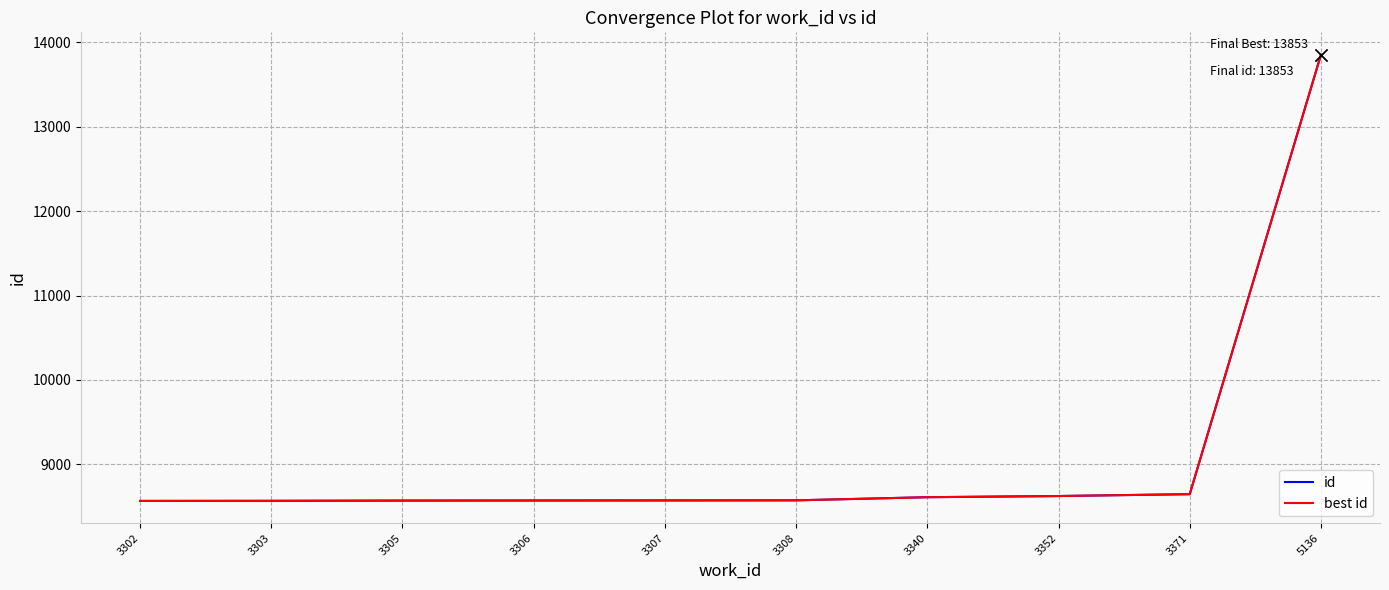

Does the chart have visible grid lines?

Yes